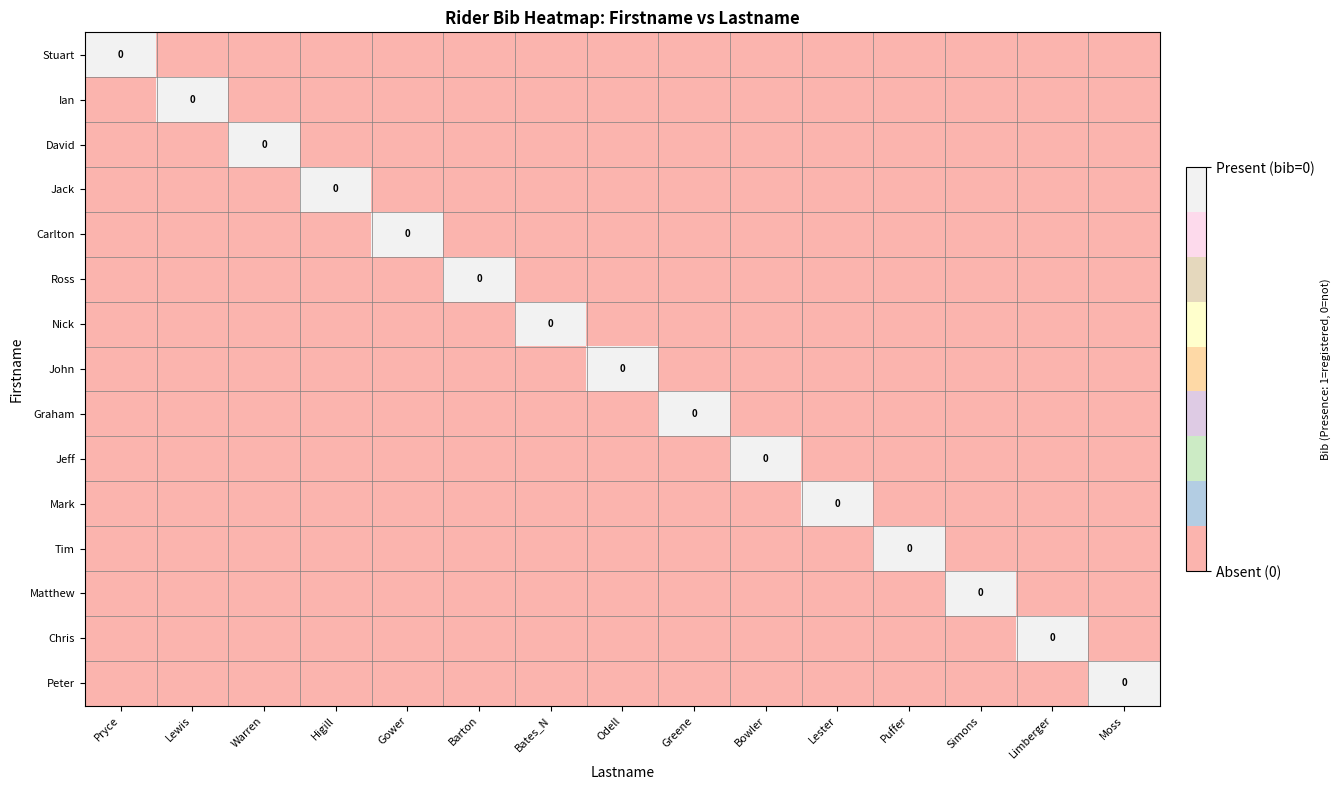

At which category is the sum across all series the highest?

Pryce